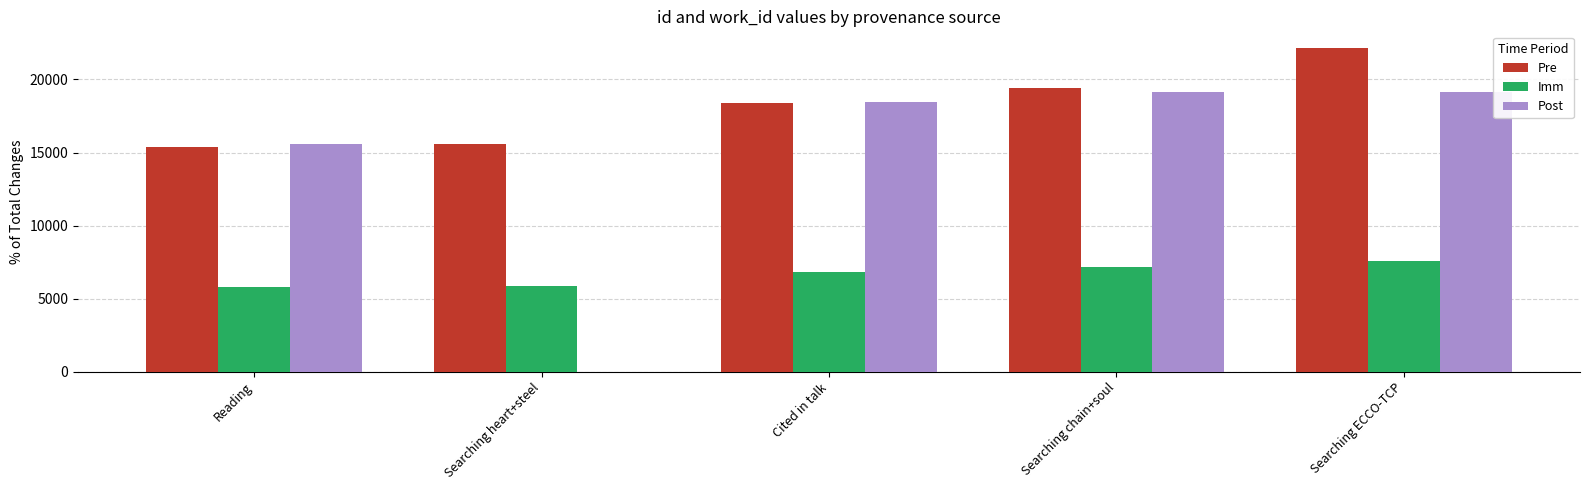

What is the sum of the Post values at Cited in talk and Searching ECCO-TCP?

37568